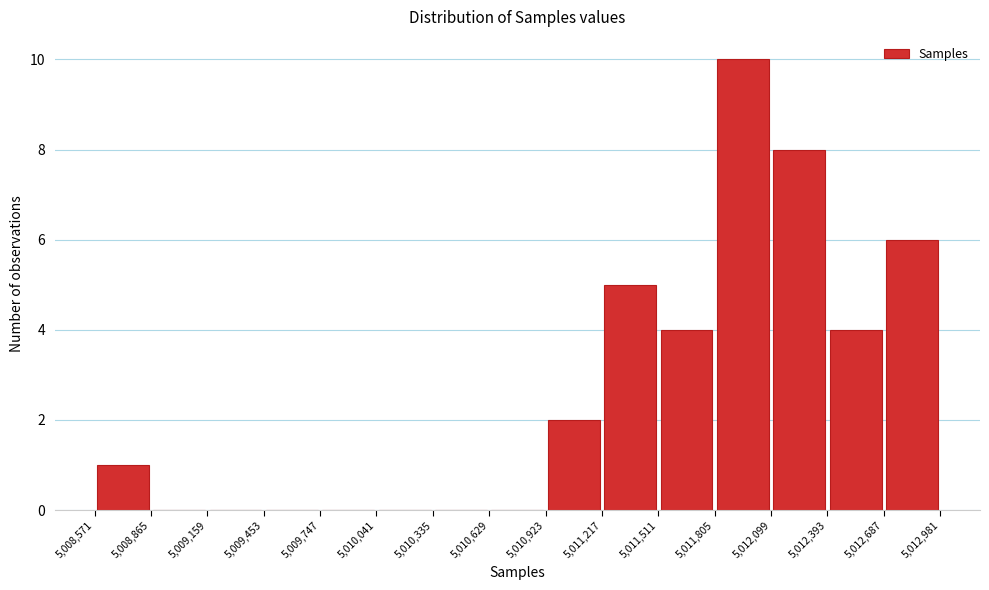

How tall is the bar that spans 5,012,687 to 5,012,981 on the x-axis? The values are not printed on the chart, so give them approximately, as read against the axis.

6